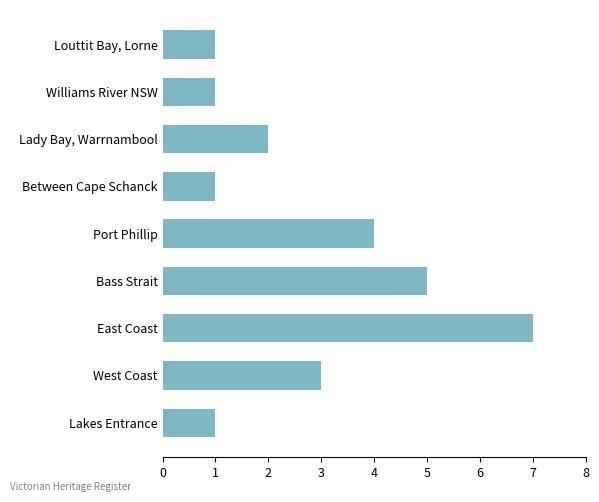

What is the minimum value shown in the chart?

1